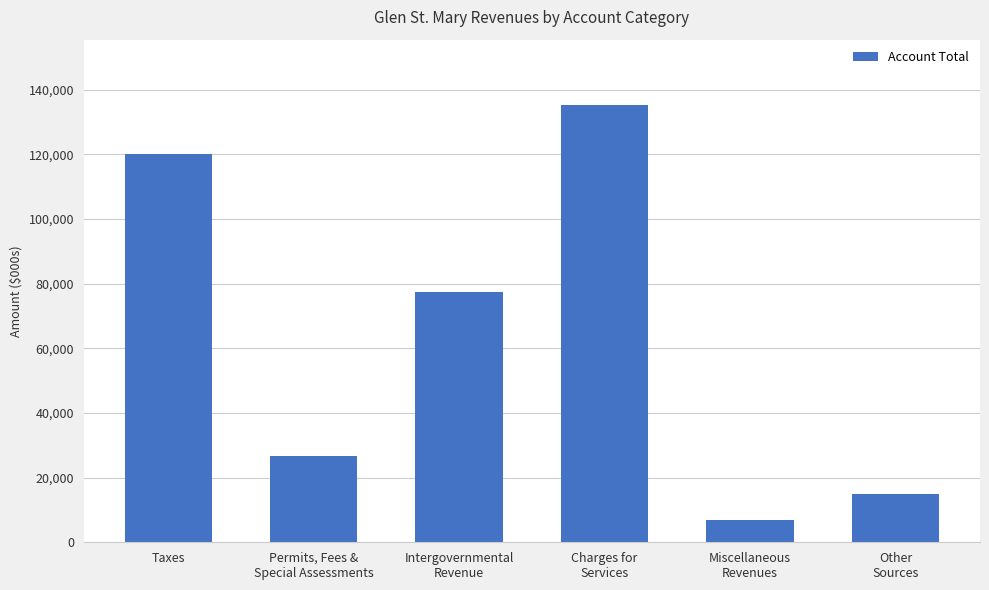

Where is the data nearest to the value 71058?

Intergovernmental
Revenue